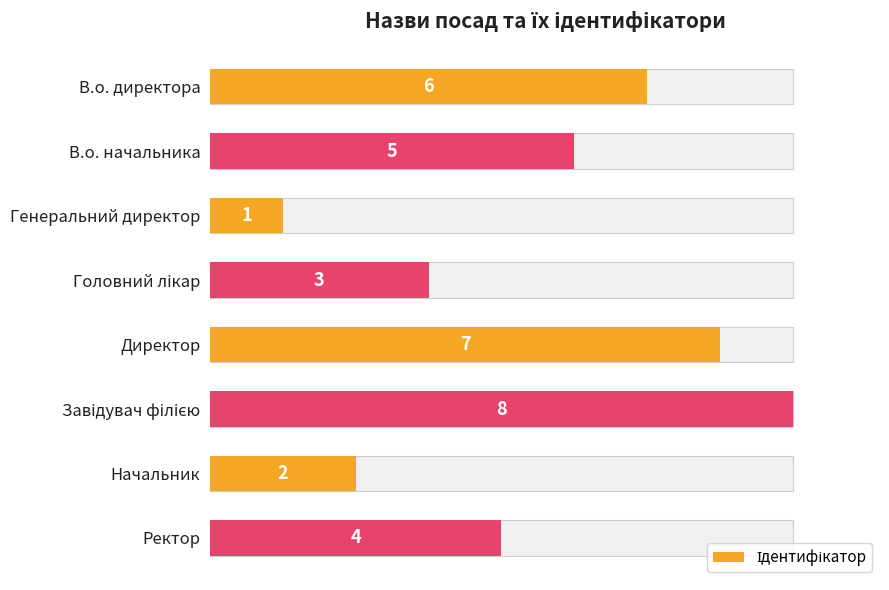

The value at Начальник is 3. True or false?

False